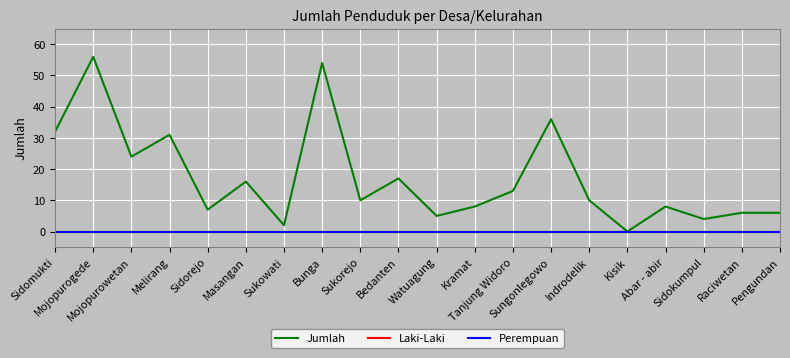

Which has a higher value, Bunga or Mojopurowetan?

Bunga